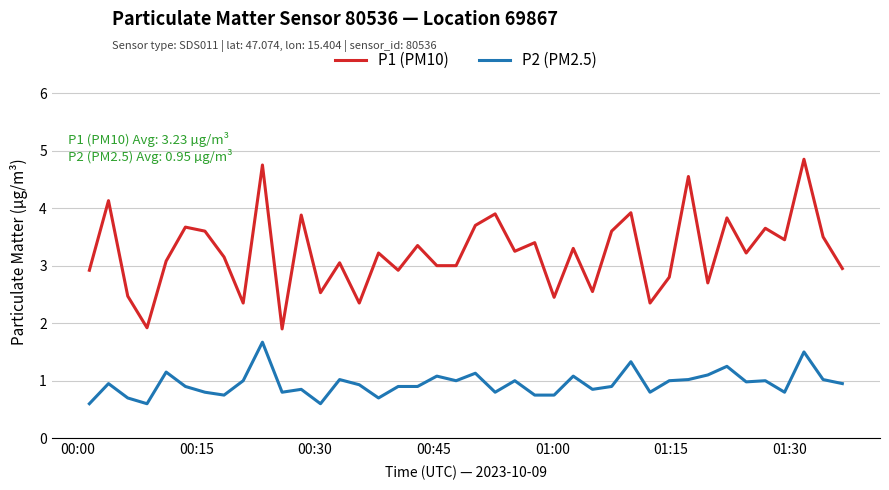

Which series has the largest range (max minus min)?

P1 (PM10)